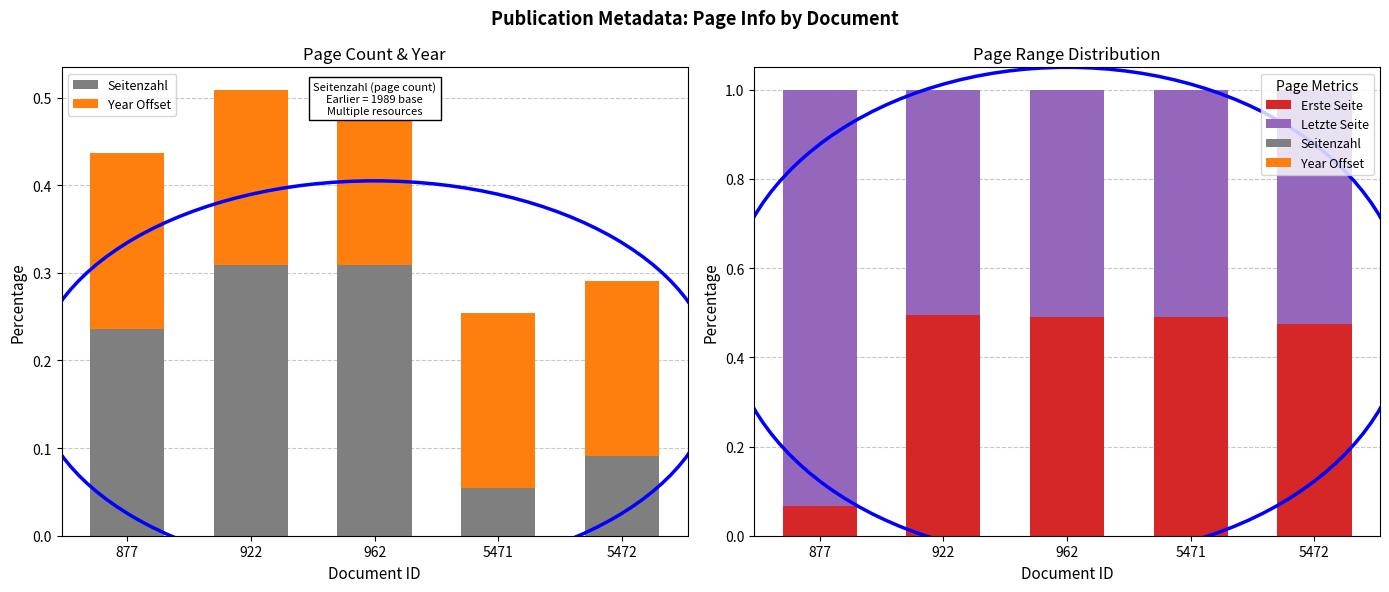

How many series are shown in this chart?

4